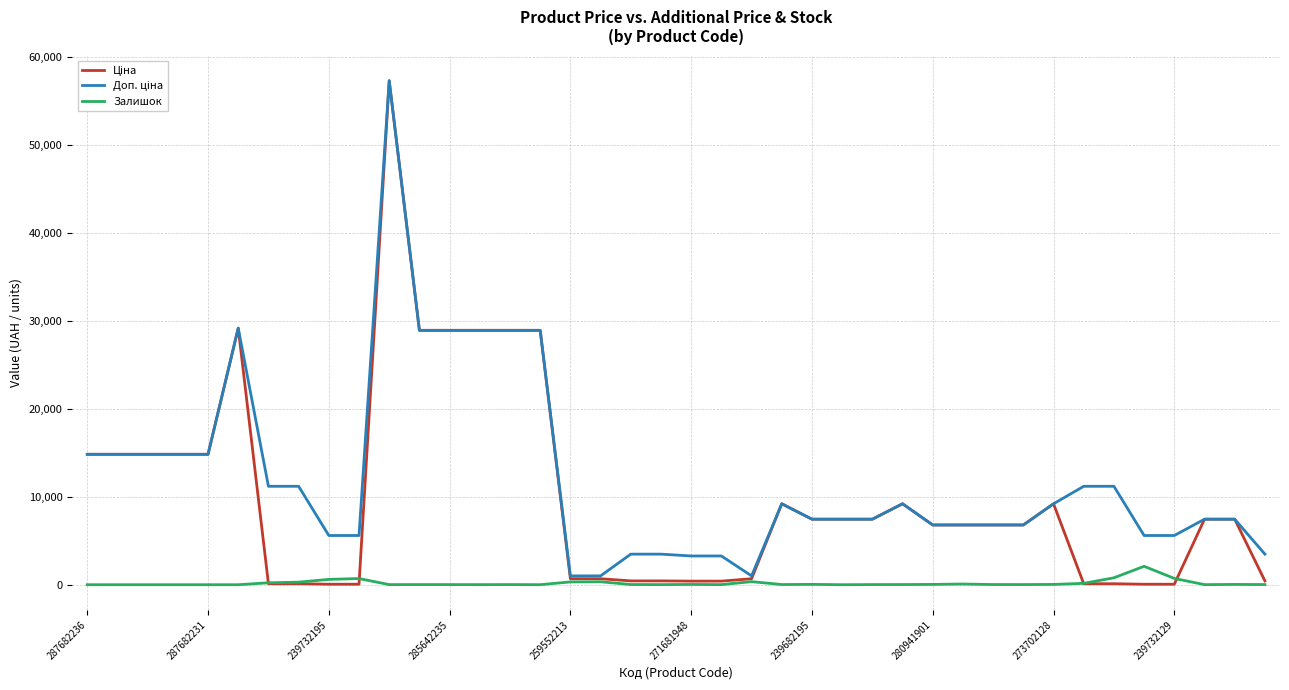

True or false: Доп. ціна and Ціна cross at least once.

False